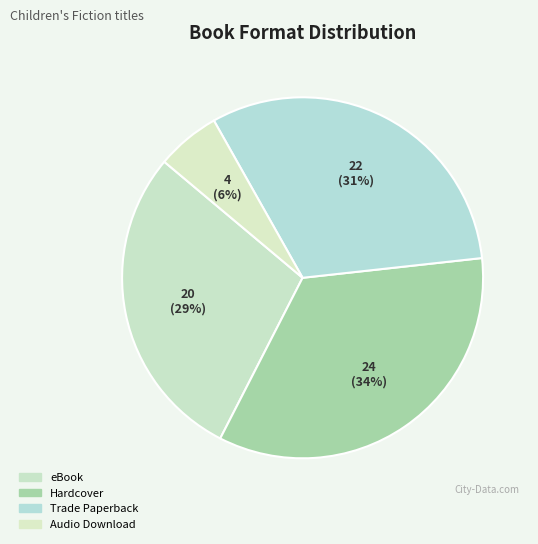

How many segments does this pie chart have?

4